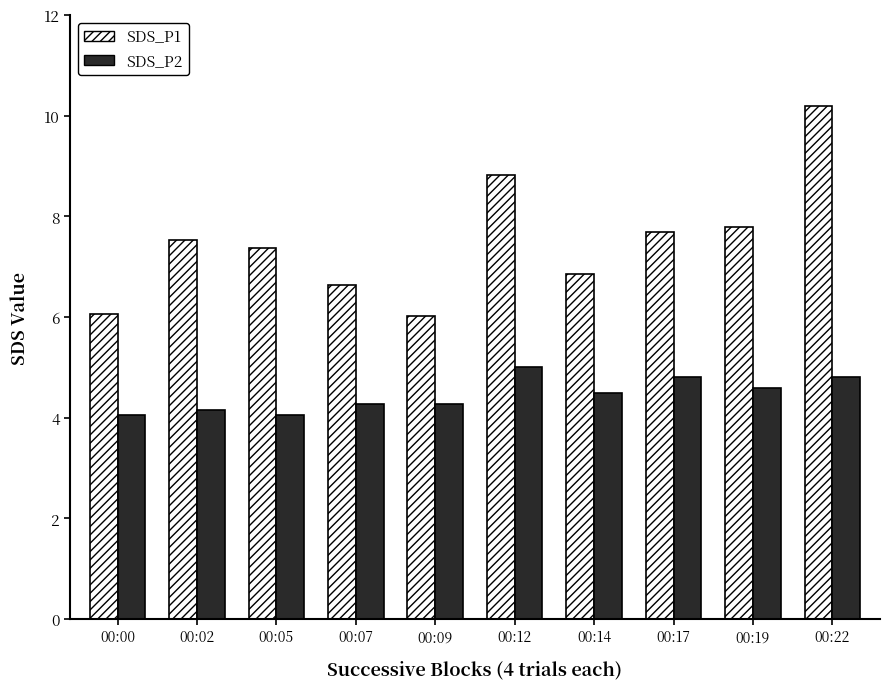

Which series has the largest range (max minus min)?

SDS_P1